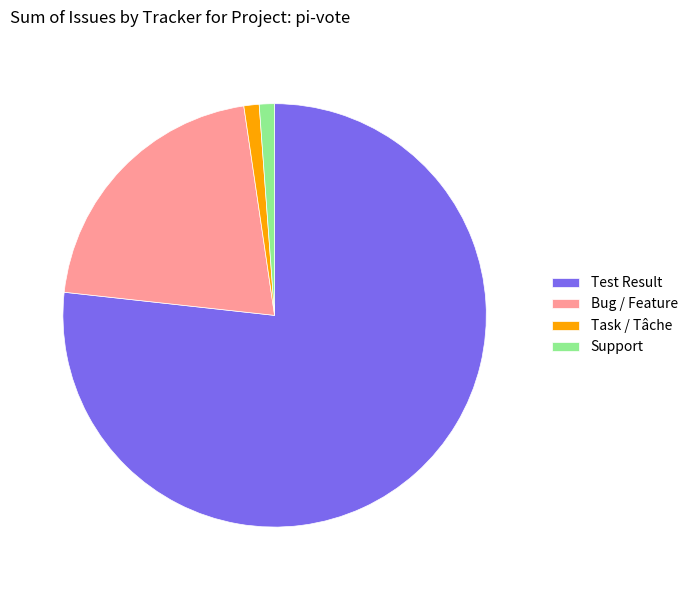

Which has a higher value, Bug / Feature or Test Result?

Test Result